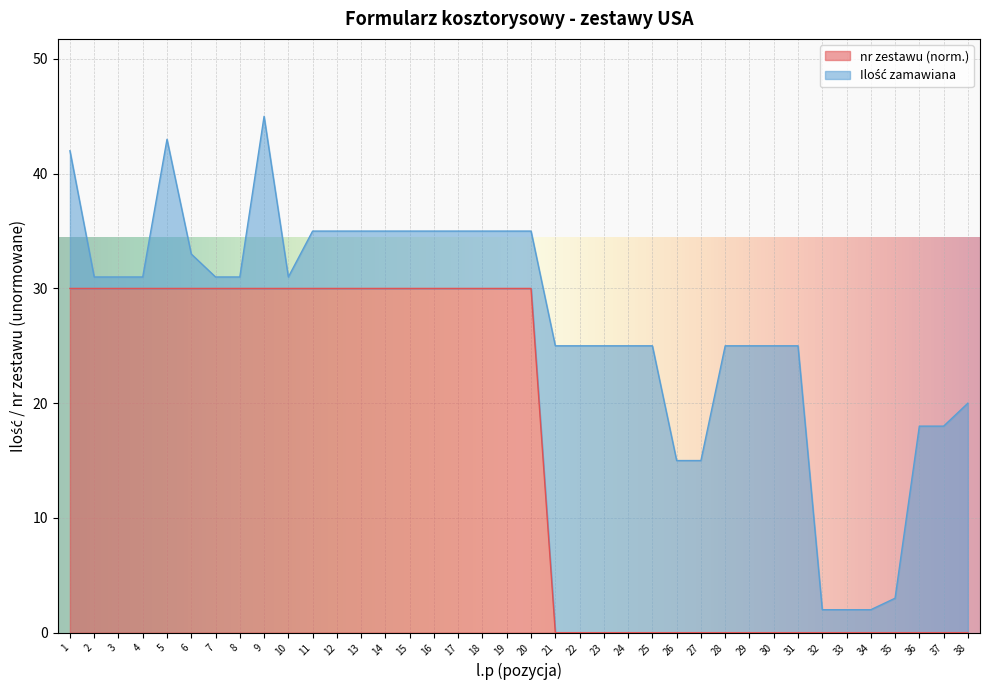

What is the value of the 13th point from the left?

30